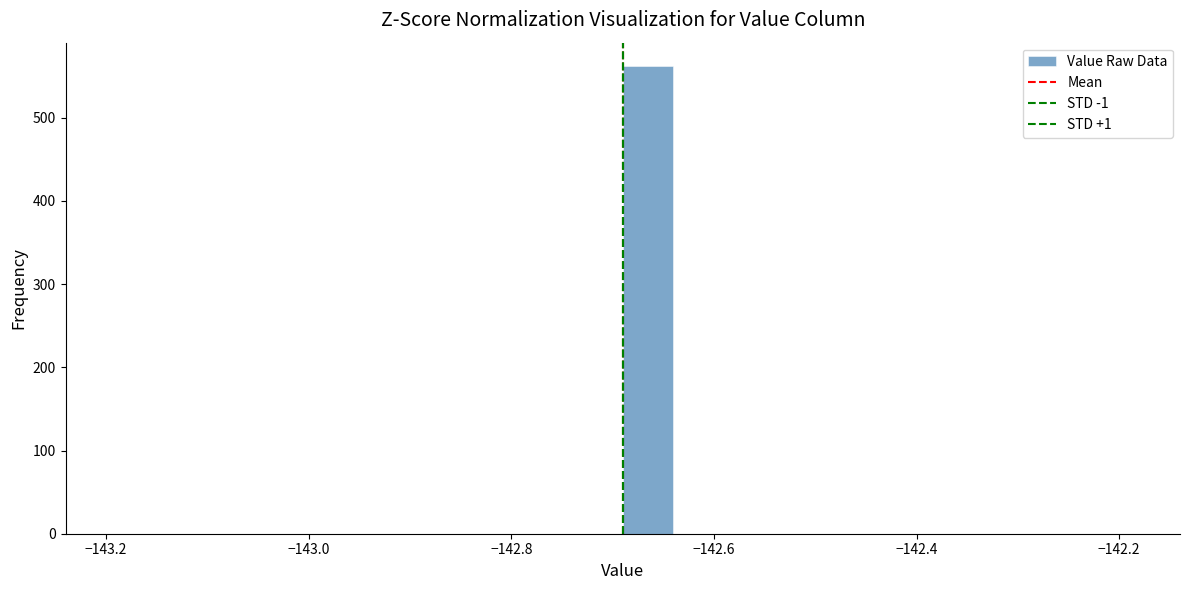

Around what value on the x-axis is the tallest bar? Give the approximate position of its centre, as read against the axis.

-142.66